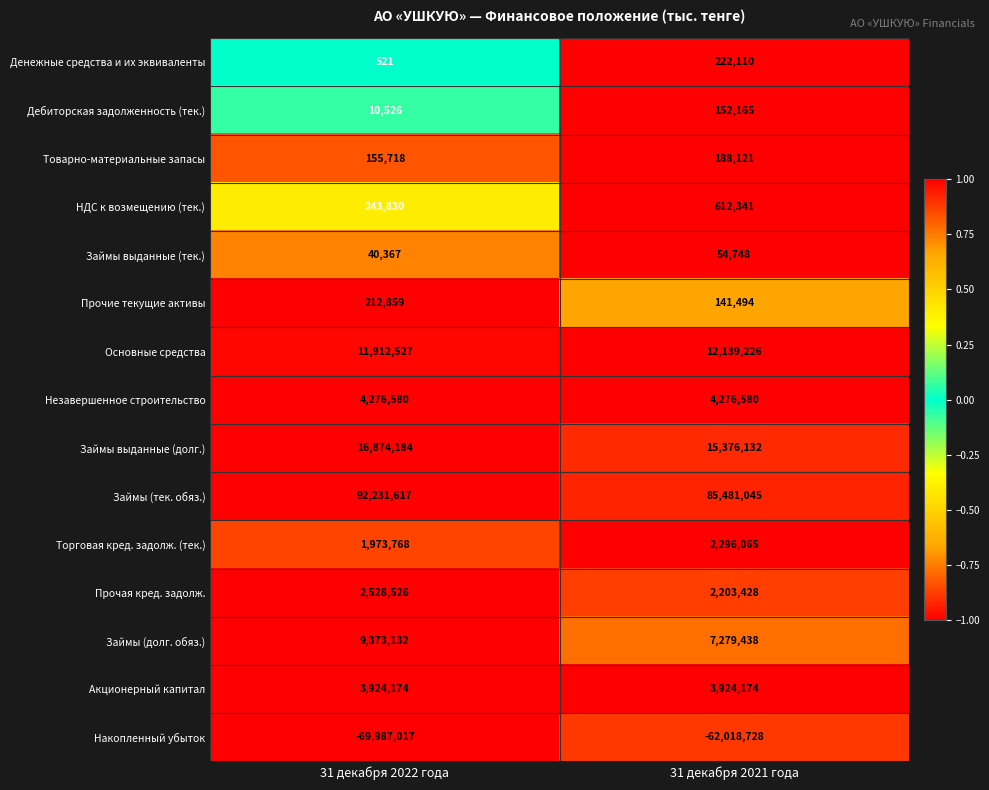

What is the difference between the highest and lowest values at 31 декабря 2021 года?

147499773